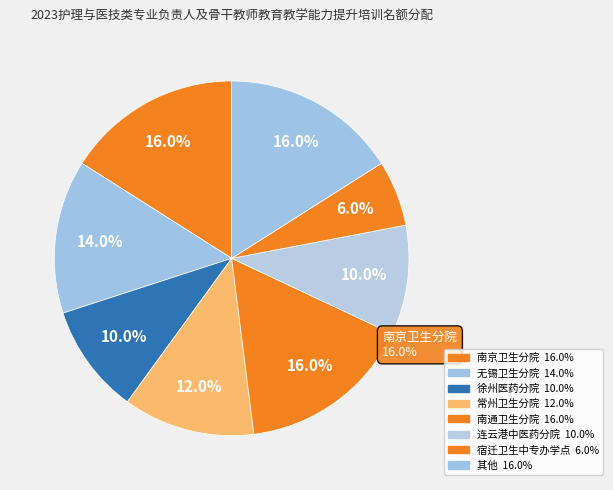

What percentage do 常州卫生分院 and 无锡卫生分院 together represent?

26.0%